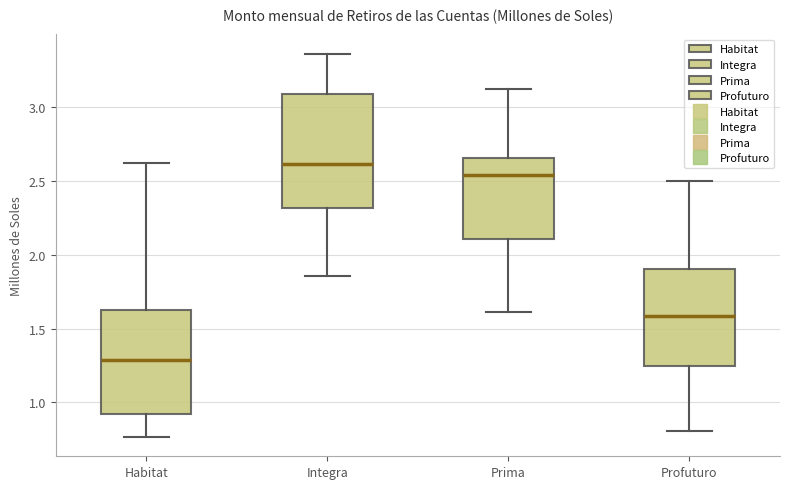

Where is the upper edge of the box for Habitat on the y-axis? The values are not printed on the chart, so give them approximately, as read against the axis.

1.60